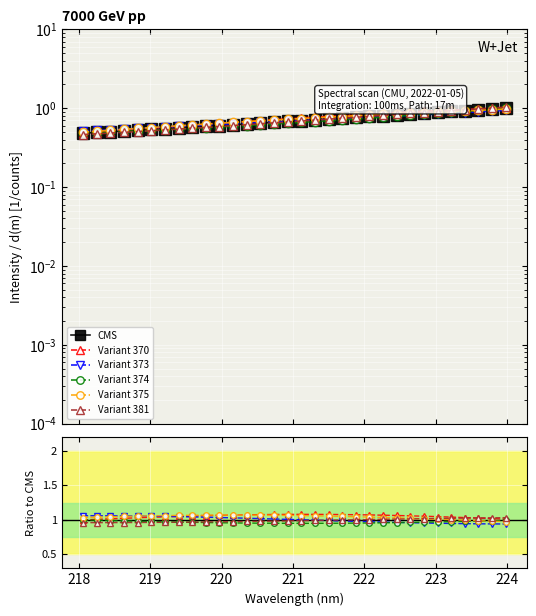

What value does the Variant 381 series have at 222?

1.0